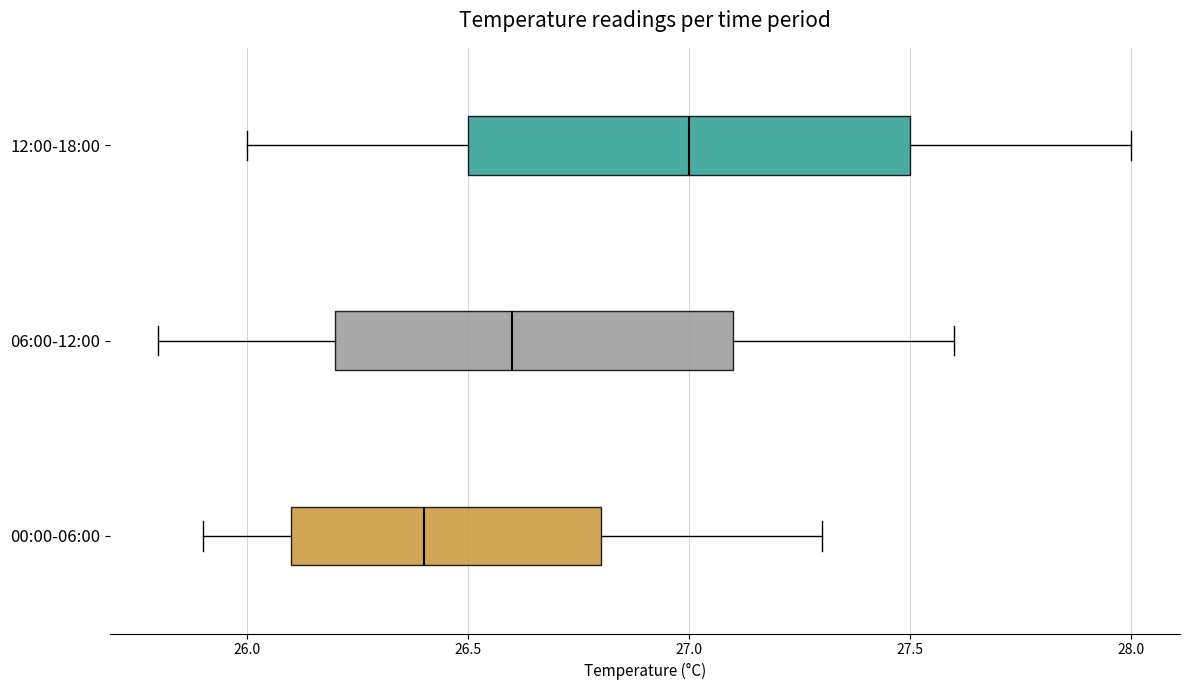

Comparing the boxes themselves (not the whiskers), which one is the widest?

12:00-18:00